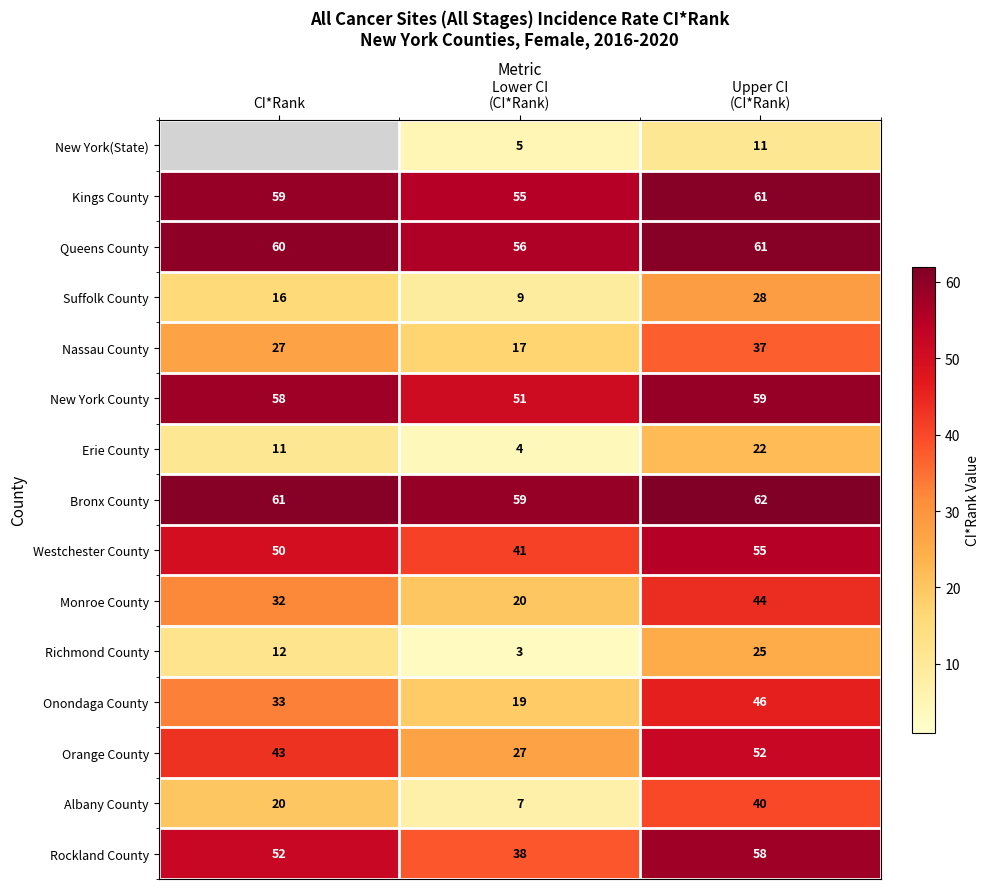

What is the difference between the Monroe County values at Lower CI (CI*Rank) and CI*Rank?

12.0